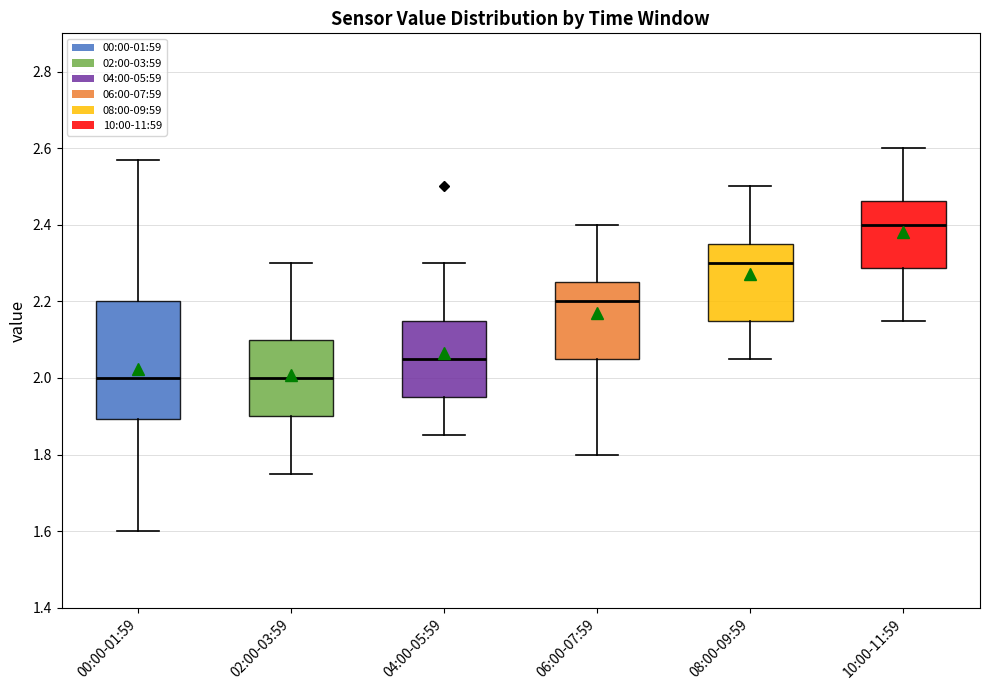

Reading left to right, read every box against the y-axis: the position of its median line, the range the box covers, and the ends of its whiskers. The values are not printed on the chart, so give them approximately, as read against the axis.

00:00-01:59: median 2.00, box 1.90 to 2.20, whiskers 1.60 to 2.58
02:00-03:59: median 2.00, box 1.90 to 2.10, whiskers 1.76 to 2.30
04:00-05:59: median 2.06, box 1.96 to 2.16, whiskers 1.86 to 2.30
06:00-07:59: median 2.20, box 2.06 to 2.26, whiskers 1.80 to 2.40
08:00-09:59: median 2.30, box 2.16 to 2.36, whiskers 2.06 to 2.50
10:00-11:59: median 2.40, box 2.28 to 2.46, whiskers 2.16 to 2.60